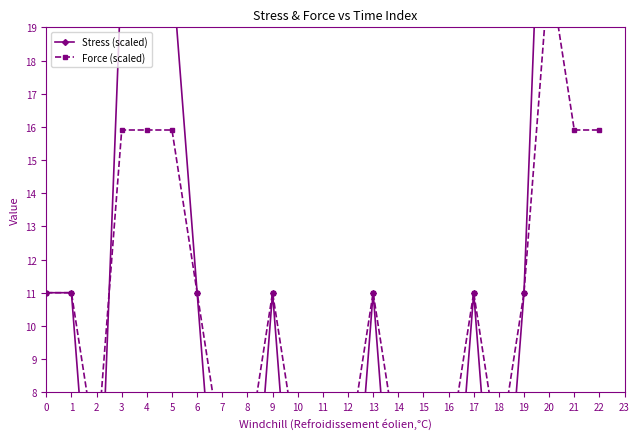

Rank the categories by Force (scaled) value from lowest to highest.

2, 7, 8, 10, 11, 12, 14, 15, 16, 18, 0, 1, 6, 9, 13, 17, 19, 3, 4, 5, 21, 22, 20